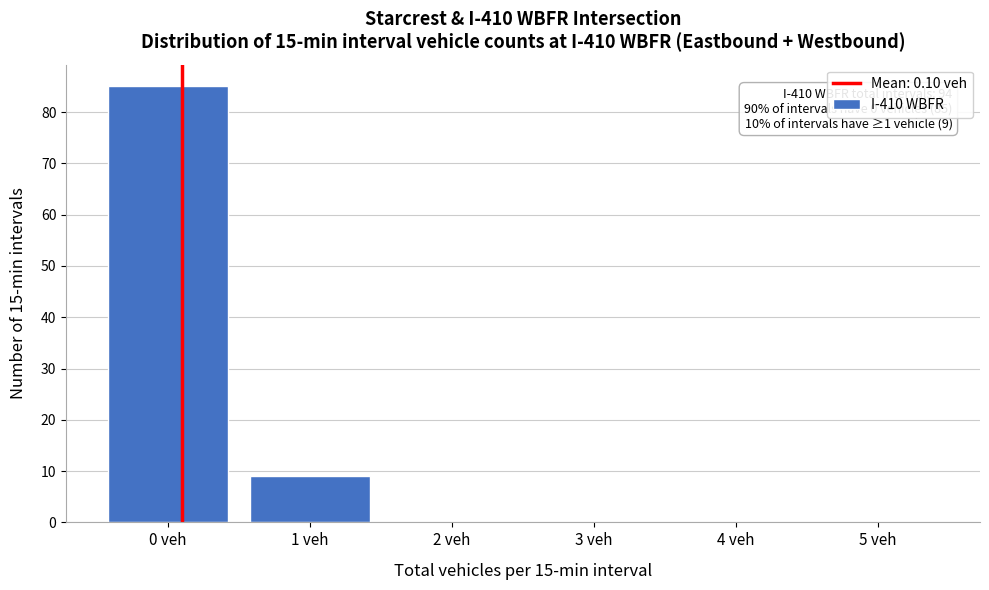

Reading left to right, transcribe all the data shown in this chart.

0 veh=85	1 veh=9	2 veh=0	3 veh=0	4 veh=0	5 veh=0